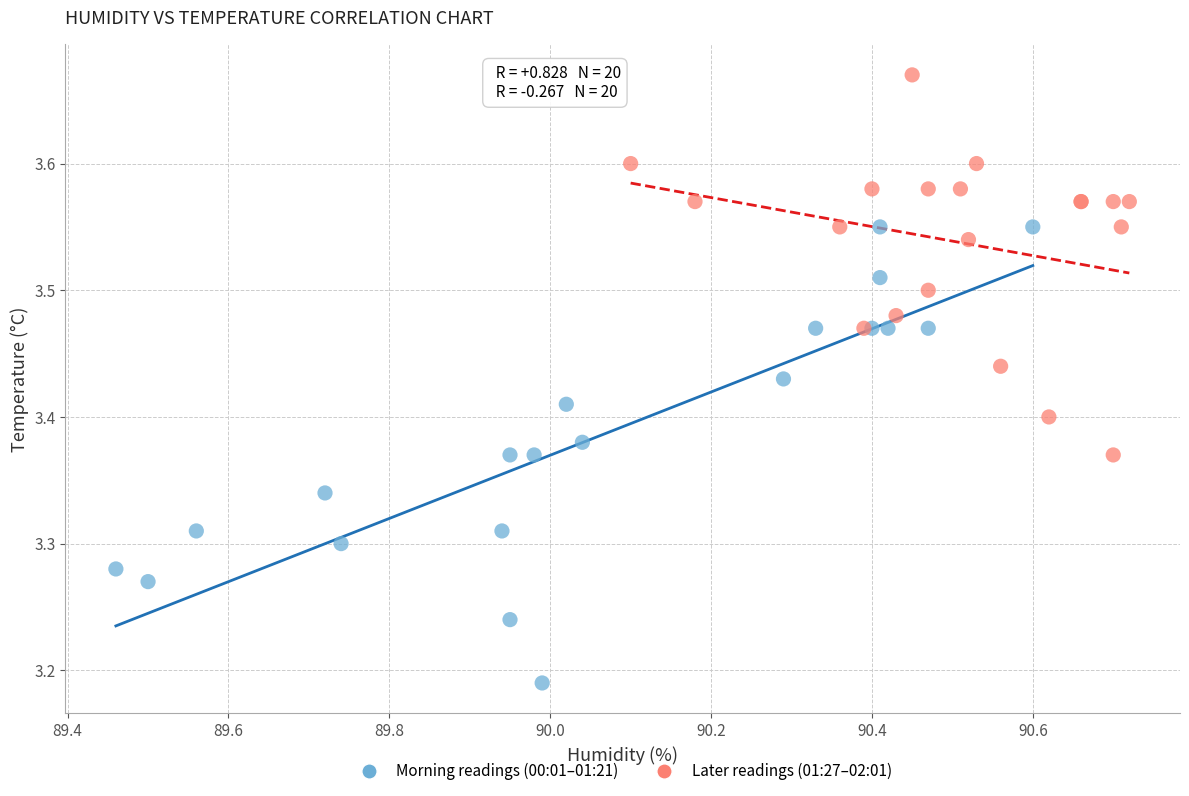

Which series reaches the maximum Y coordinate?

Later readings (01:27–02:01)